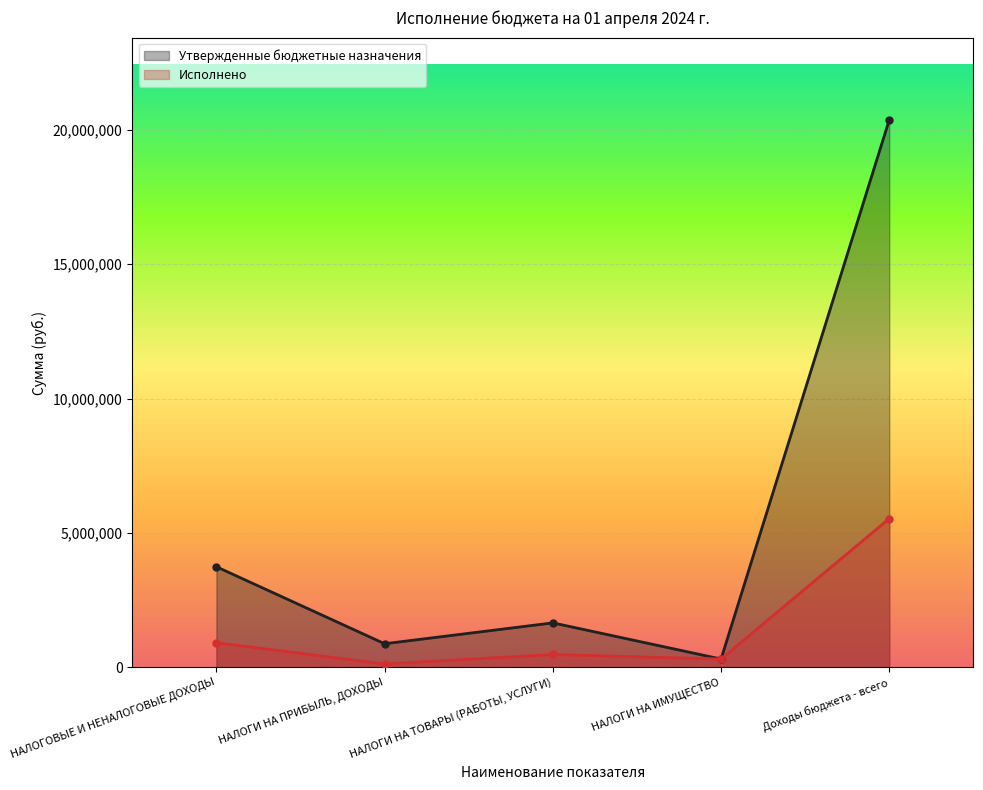

What are all the series names shown in the legend?

Утвержденные бюджетные назначения, Исполнено